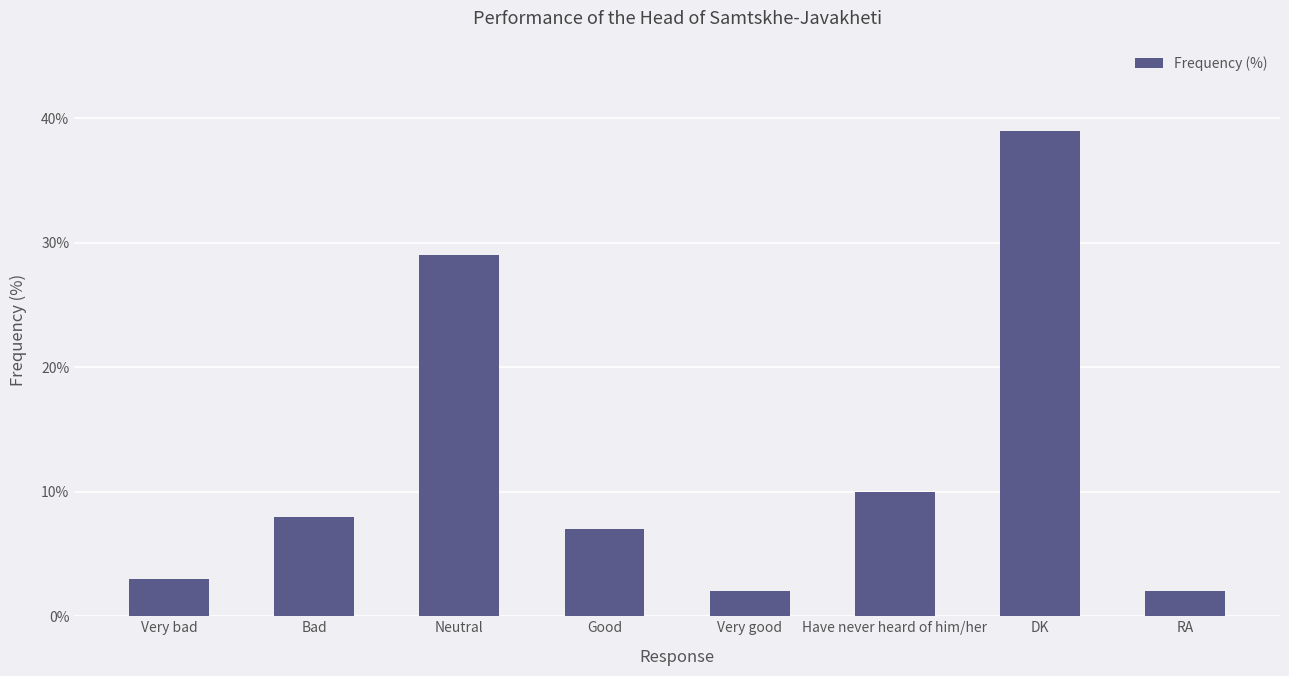

Reading right to left, transcribe all the data shown in this chart.

2	39	10	2	7	29	8	3